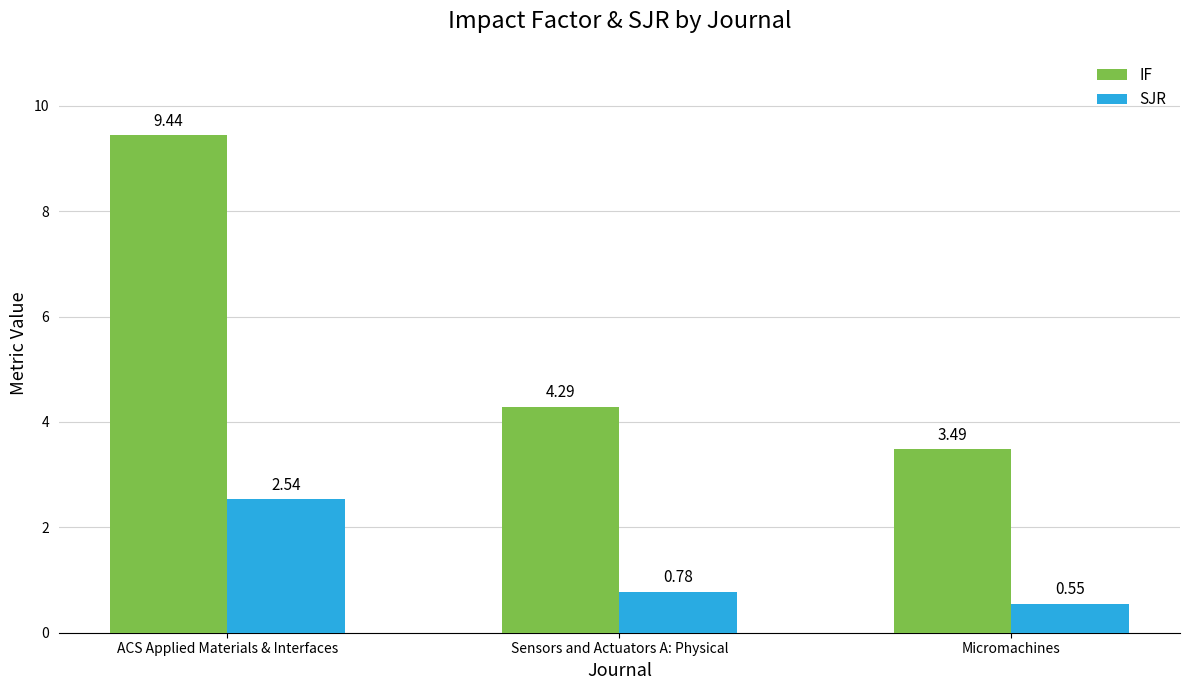

At how many categories does at least one series exceed 6?

1